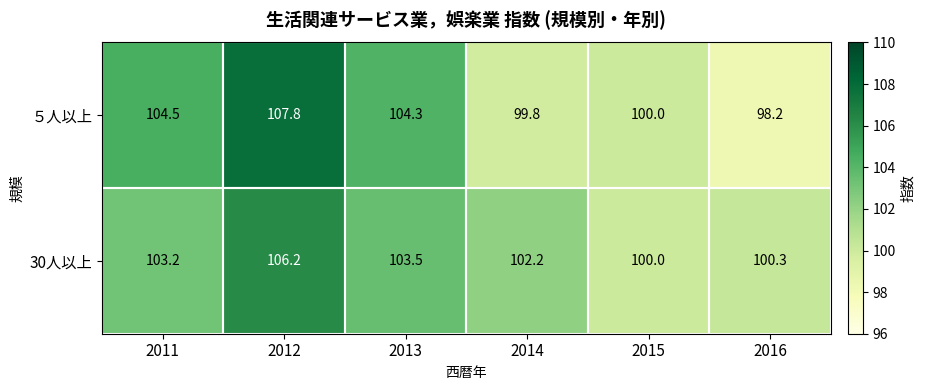

How many categories are shown in the chart?

6